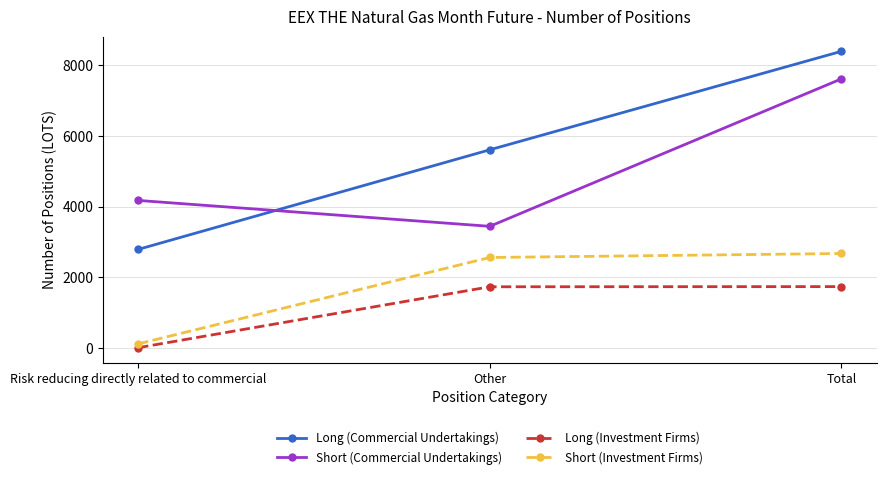

Which series has the widest spread of values?

Long (Commercial Undertakings)